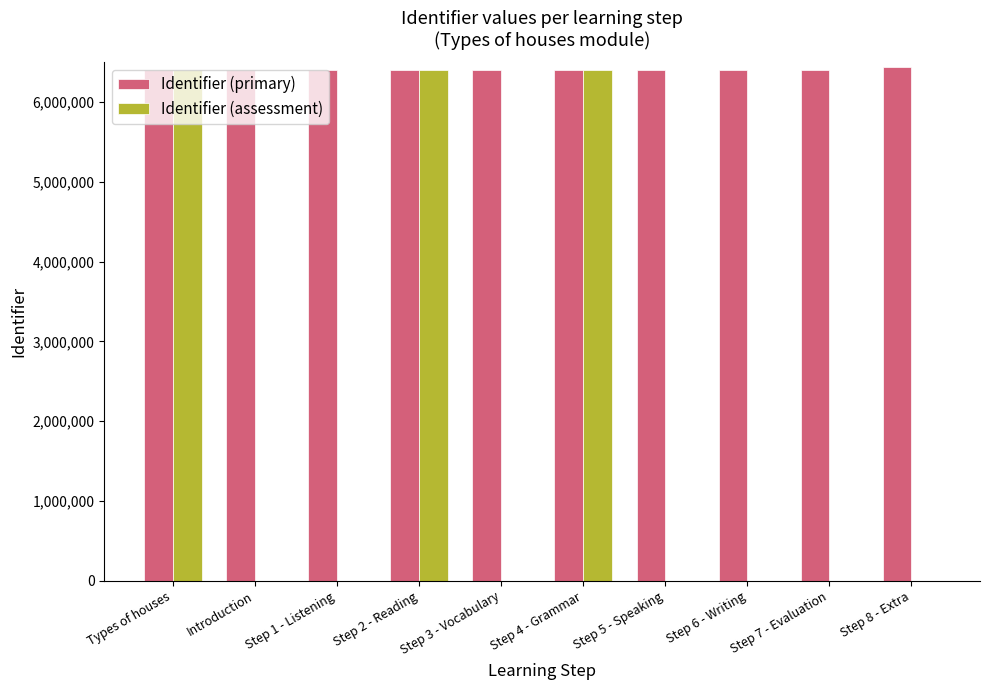

Between Types of houses and Step 3 - Vocabulary, which series saw the biggest shift?

Identifier (assessment)